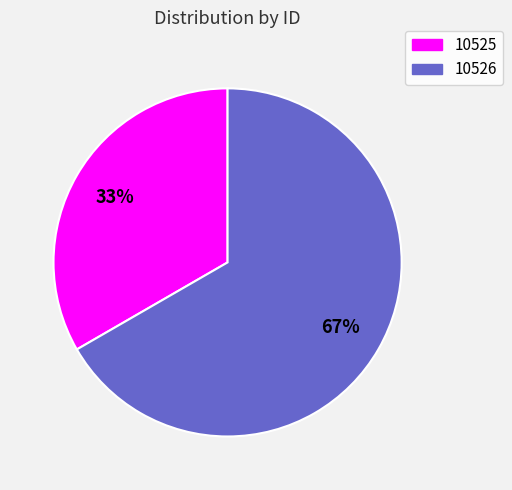

Count the number of slices in the pie.

2